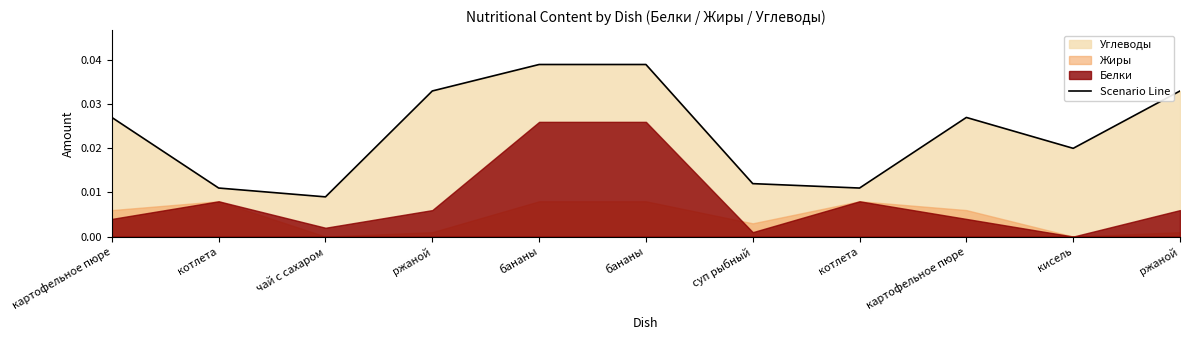

Rank the categories by value from highest to lowest.

бананы, бананы, ржаной, ржаной, картофельное пюре, картофельное пюре, кисель, суп рыбный, котлета, котлета, чай с сахаром